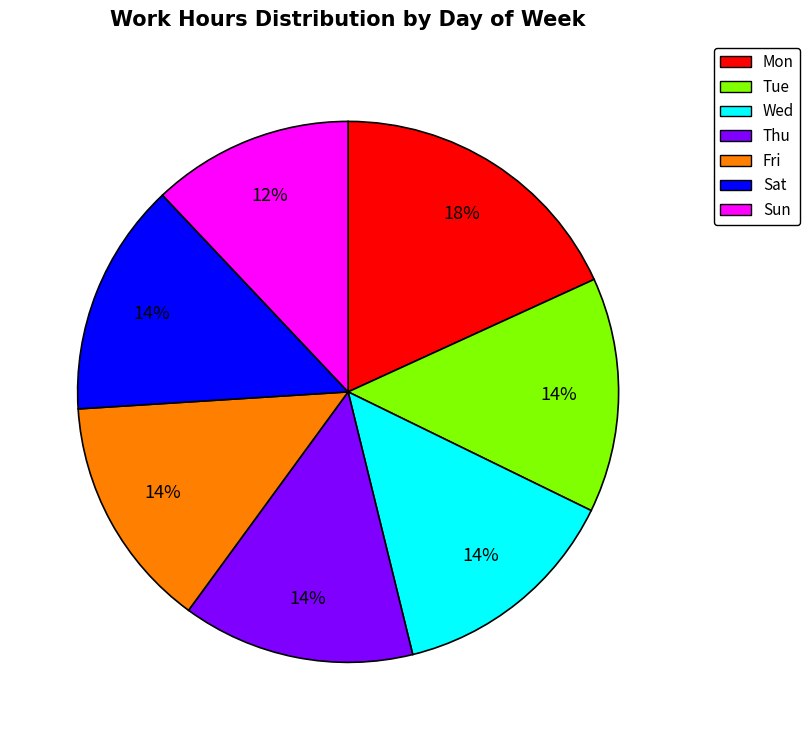

Is it true that Sat is 14% of the pie?

True